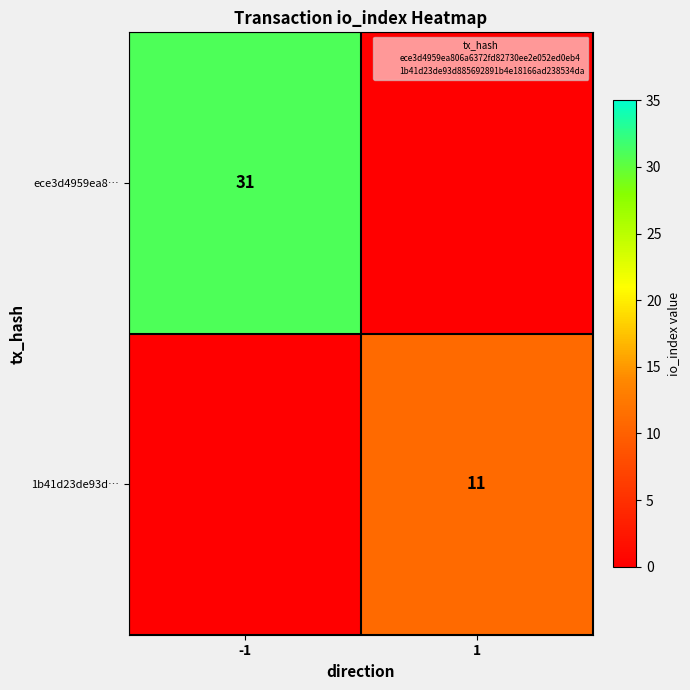

Is the value of ece3d4959ea8… at -1 greater than the value of 1b41d23de93d… at 1?

Yes